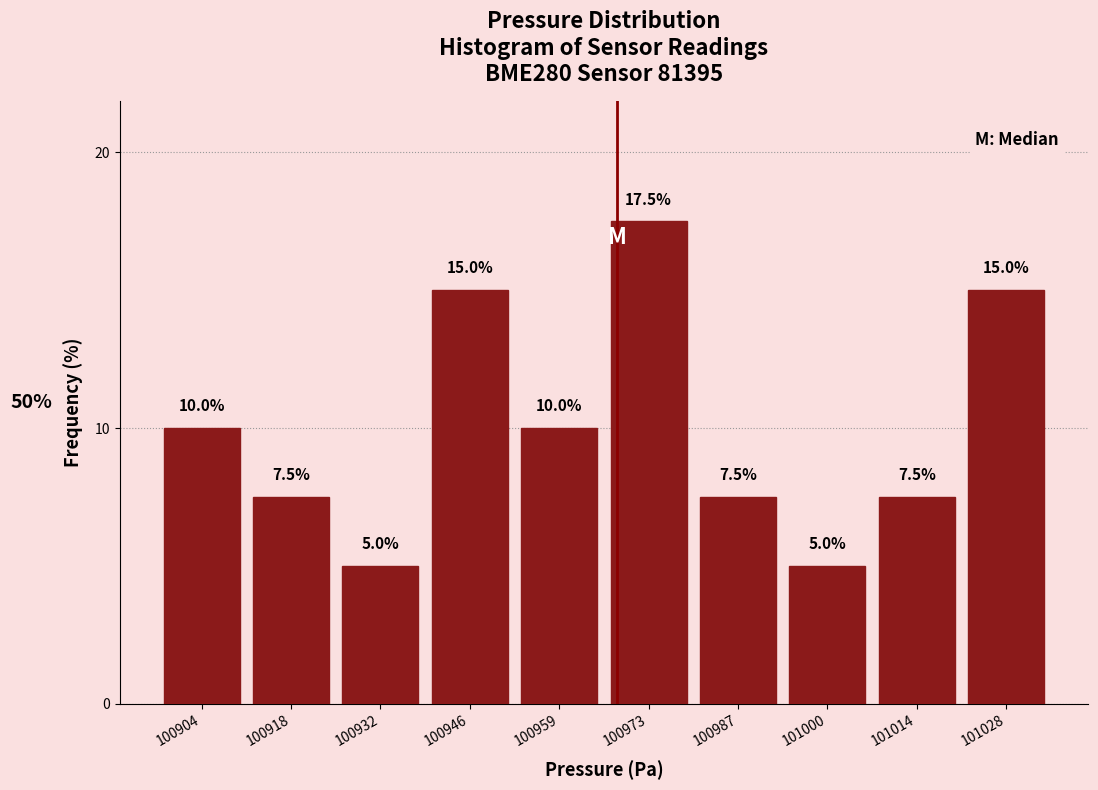

Which range on the x-axis has the tallest bar?

100966 to 100980